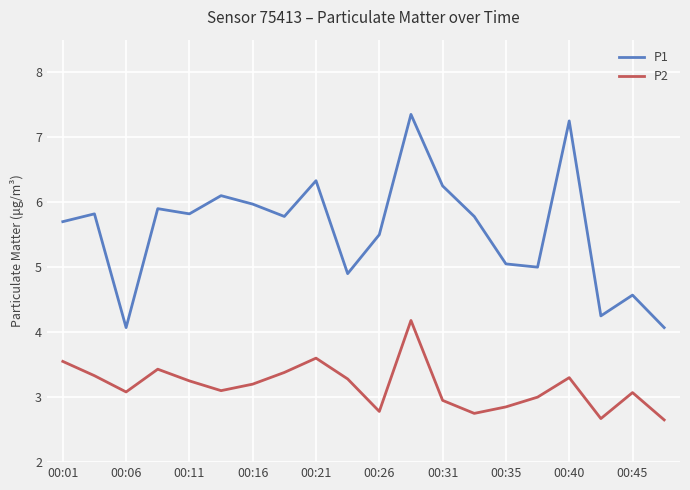

Which series has the largest range (max minus min)?

P1